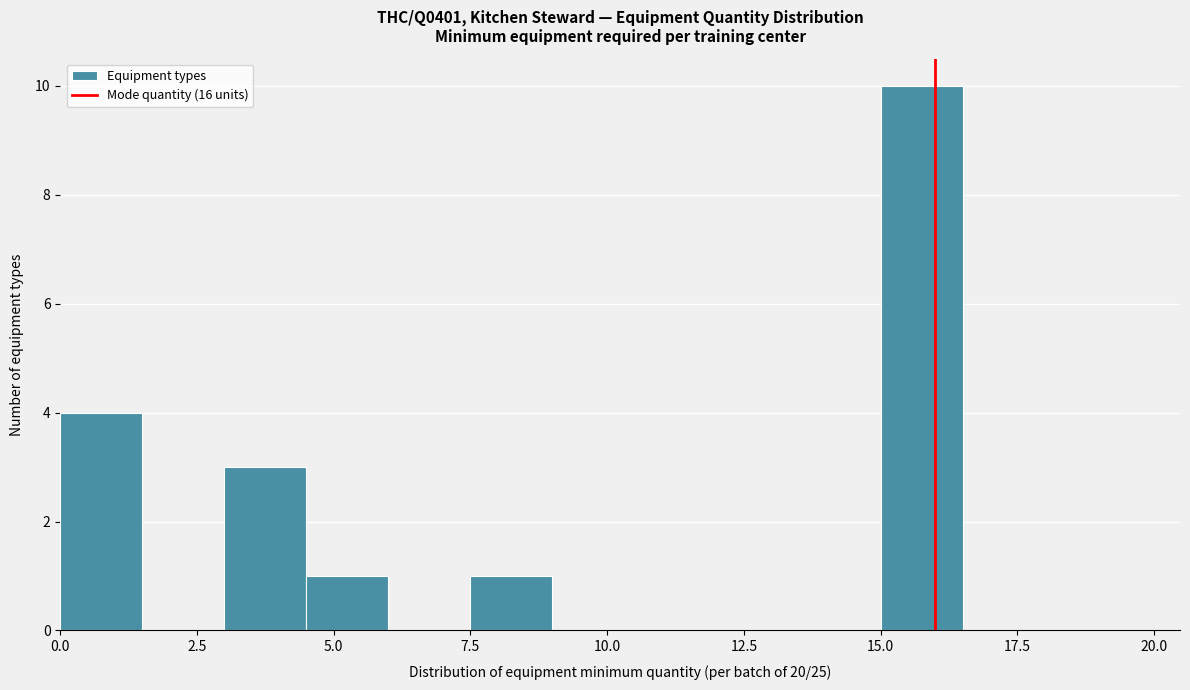

Read against the x-axis, roughly where is the centre of the tallest bar?

16.0